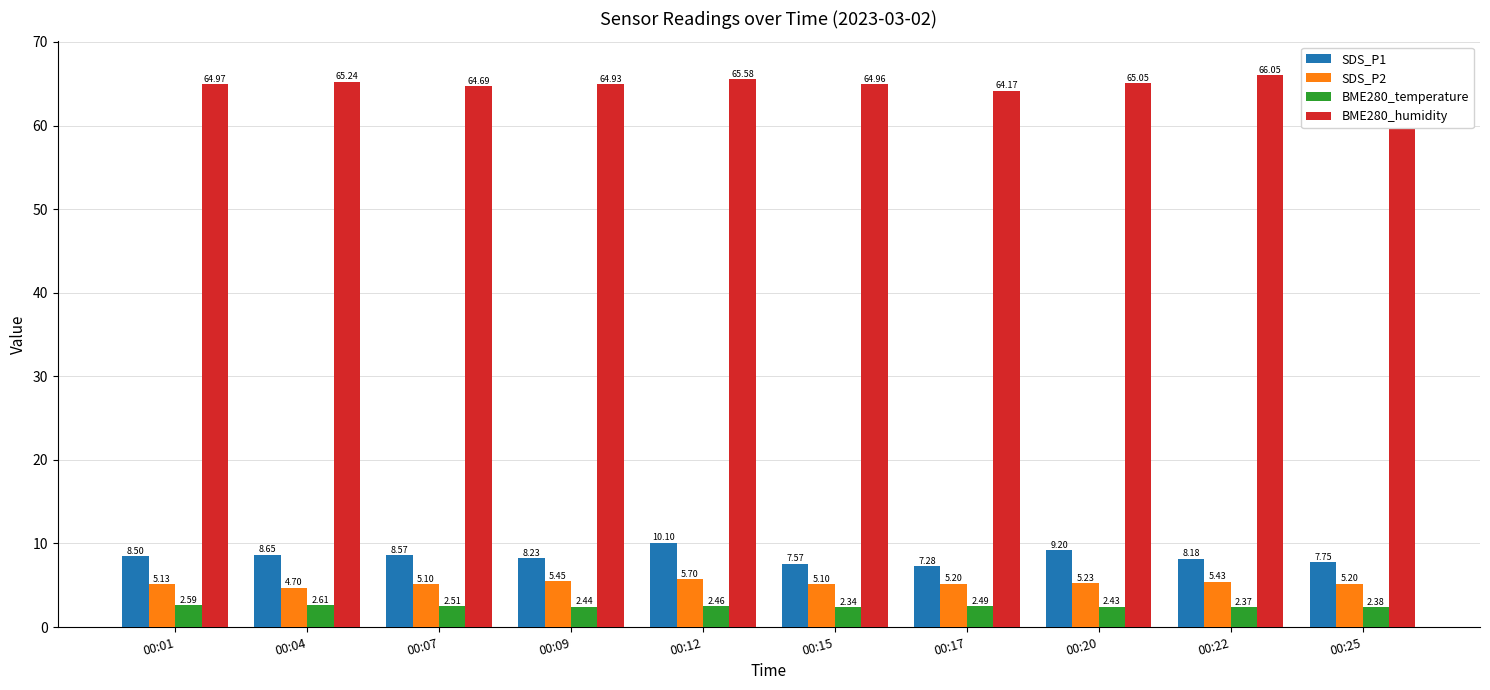

Are the bars grouped side by side (vs. stacked)?

Yes